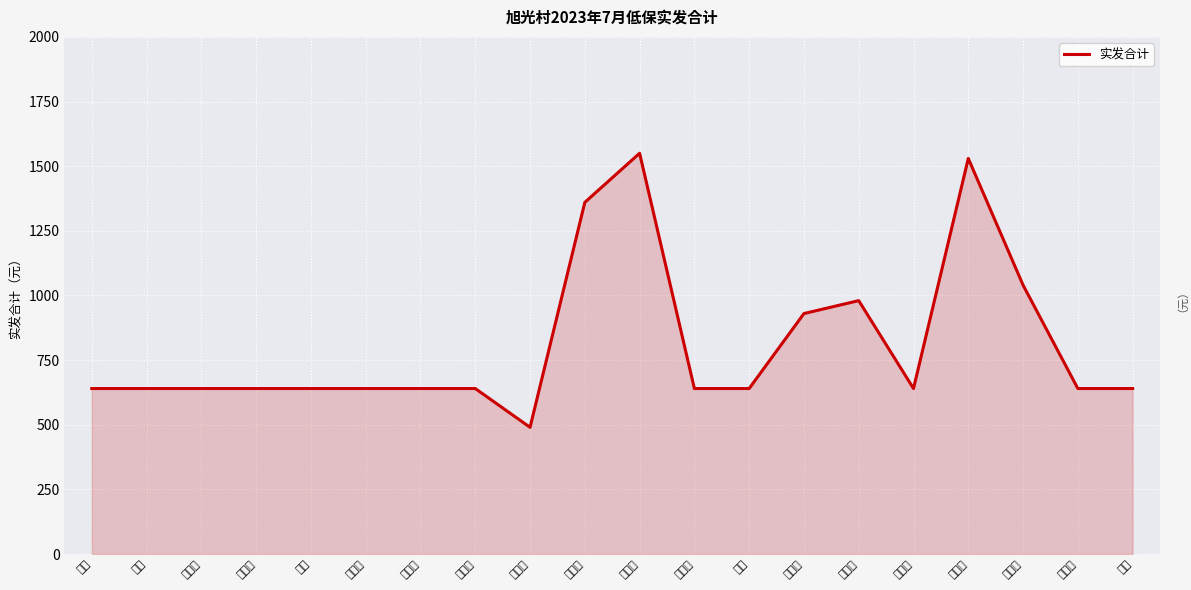

What is the value of the 1st point from the left?

640